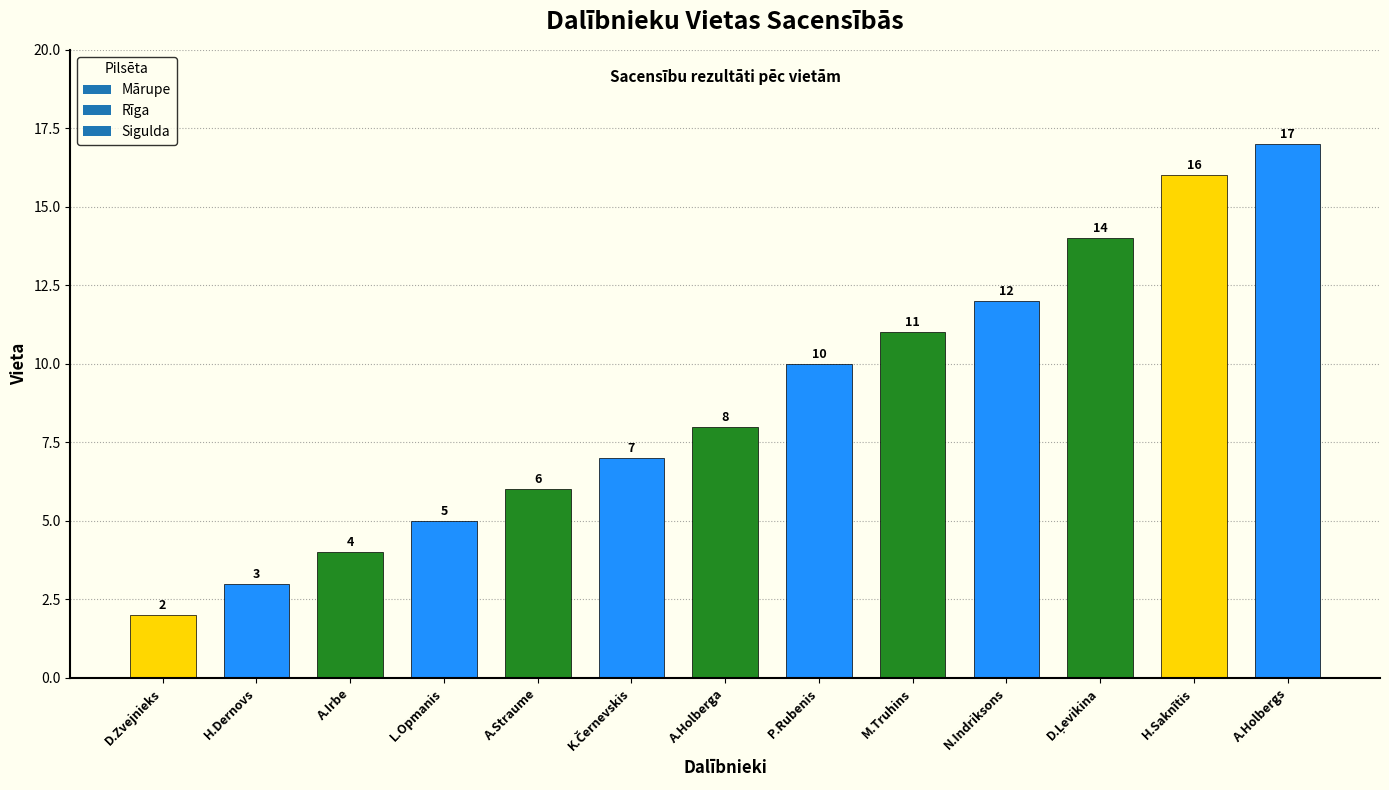

What is the average value?

9